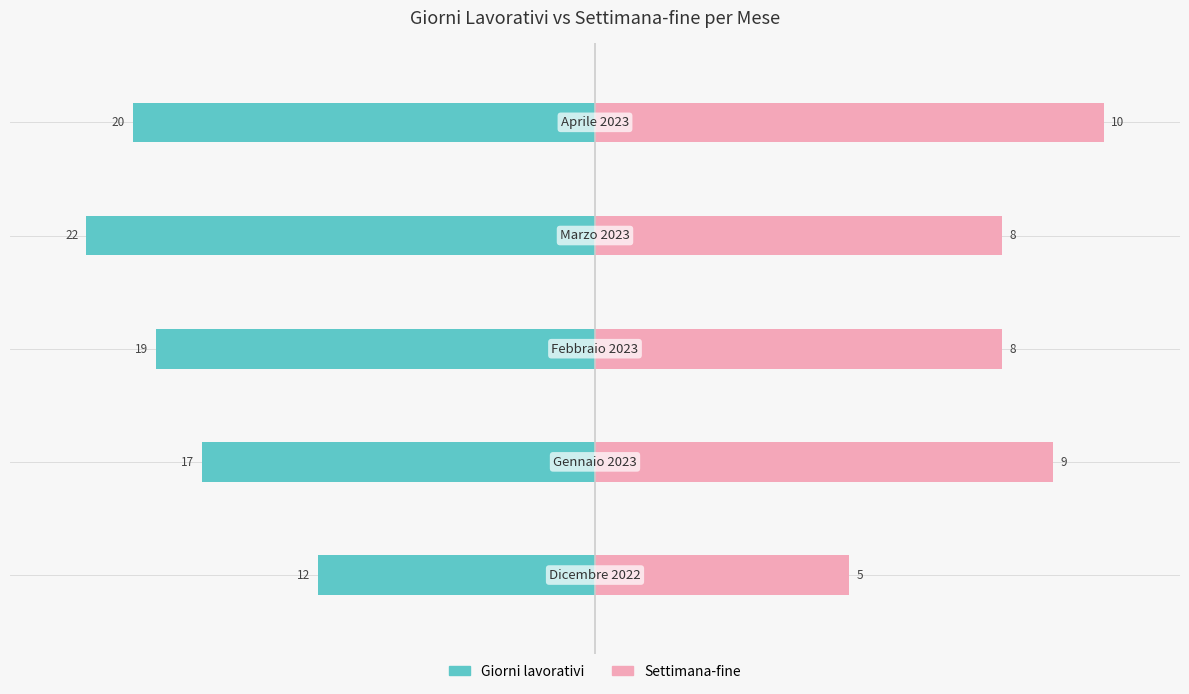

The value of Settimana-fine at 4 is 68.4. True or false?

False